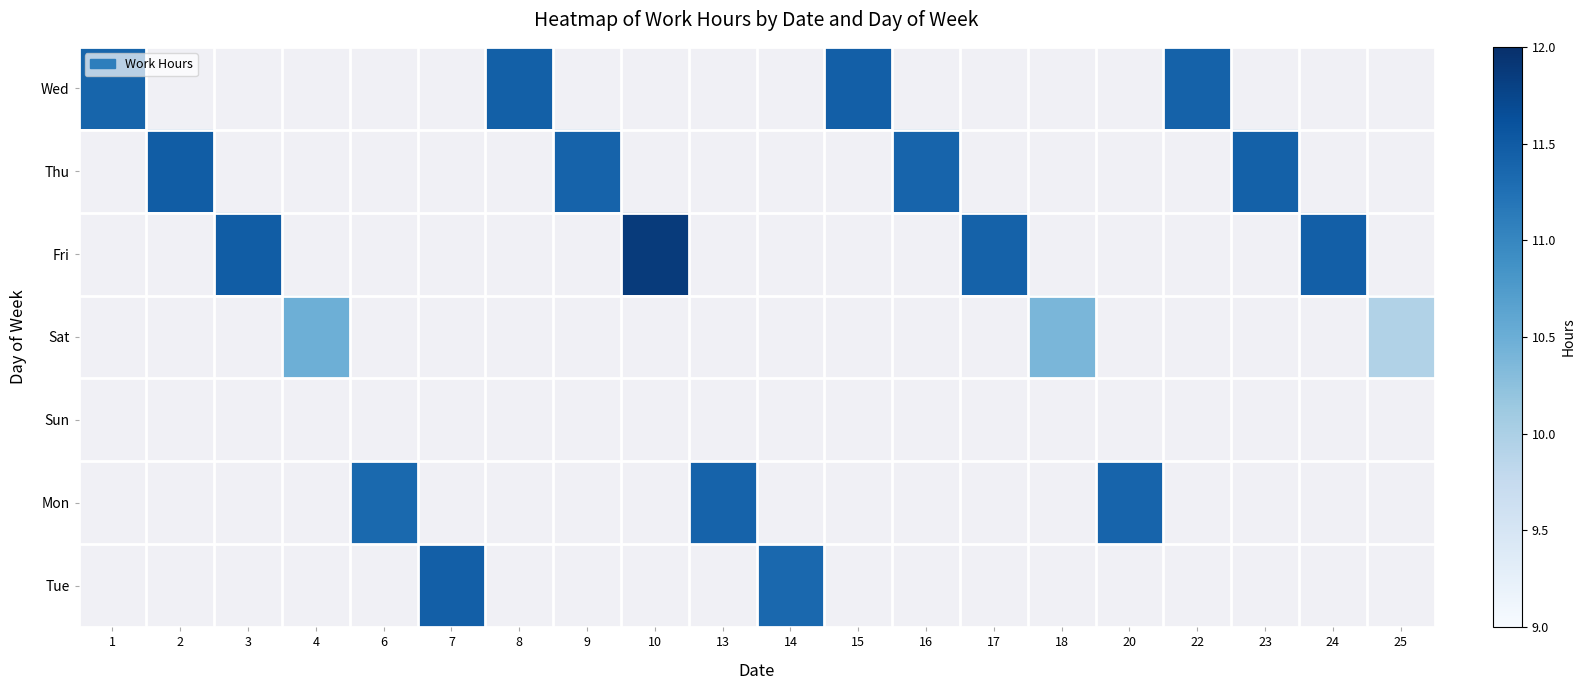

What is the highest value of the Wed series?

11.5